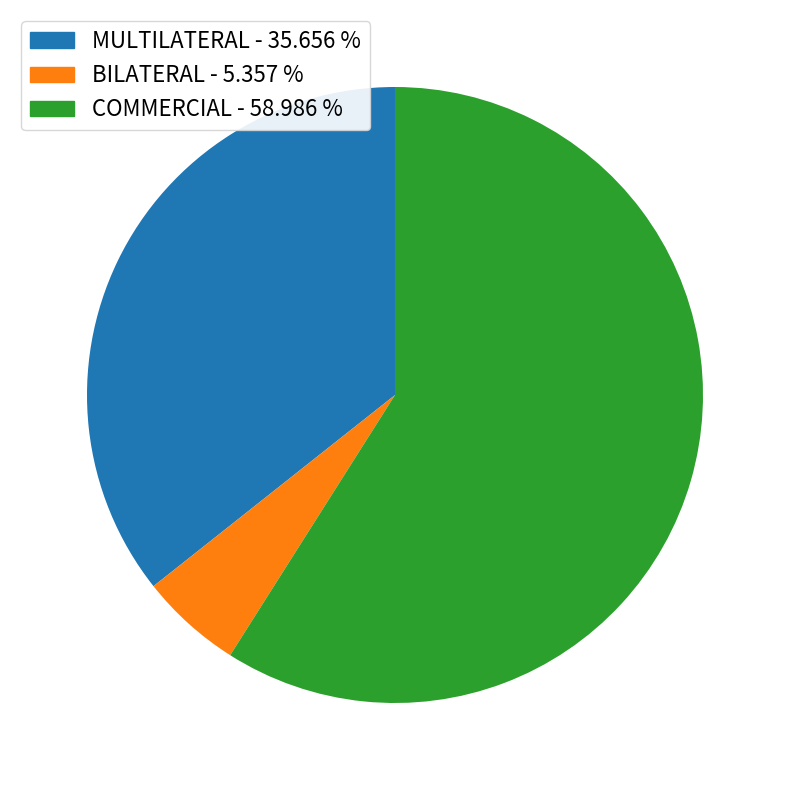

Count the number of slices in the pie.

3